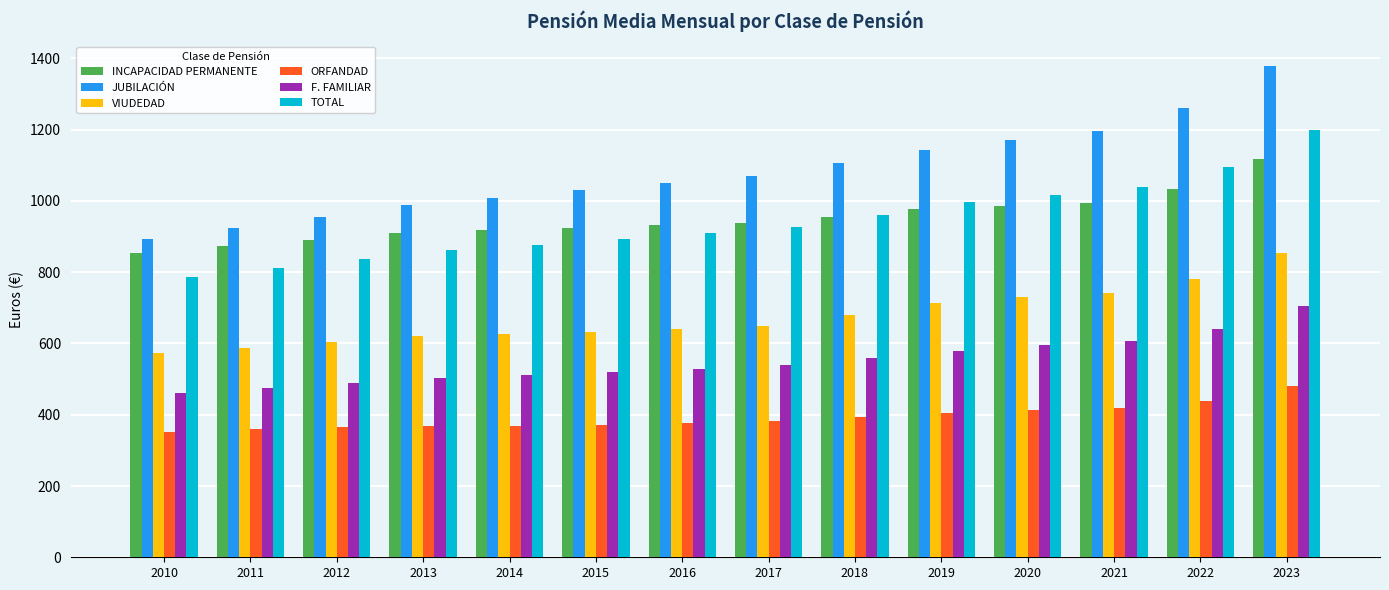

Is it true that ORFANDAD equals 479.6 at 2023?

True